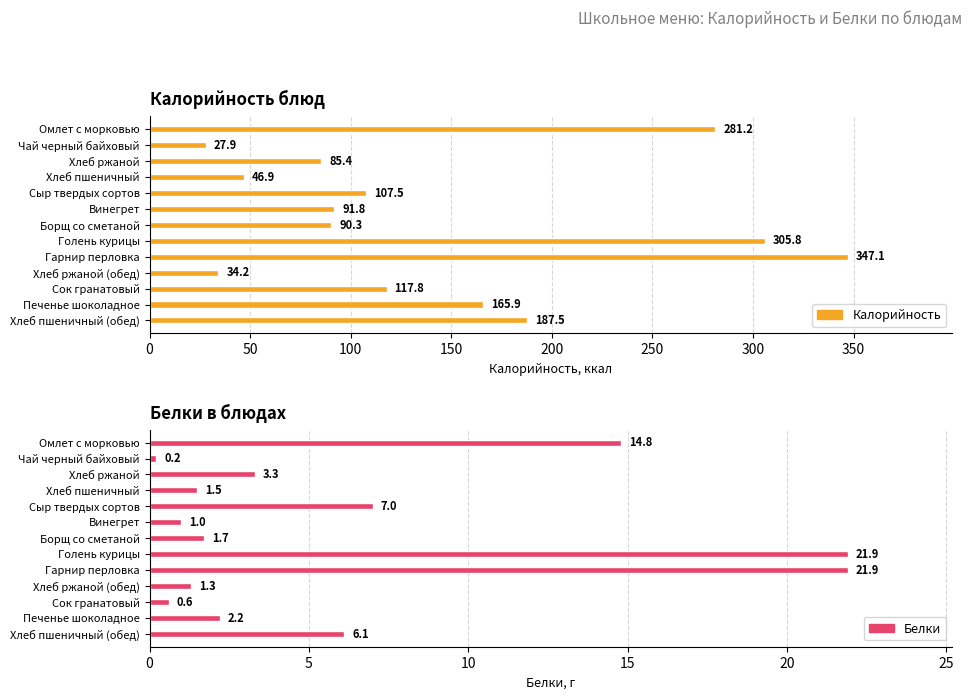

What is the value of the Белки bar at the 4th from the left?

1.5